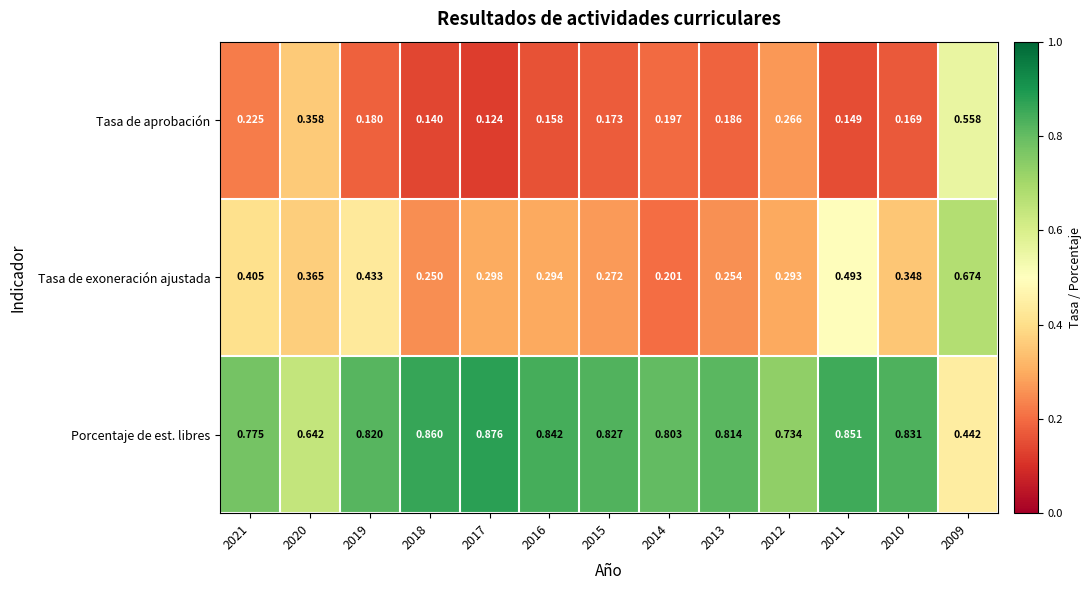

Is the value of Porcentaje de est. libres at 2010 greater than the value of Tasa de exoneración ajustada at 2021?

Yes